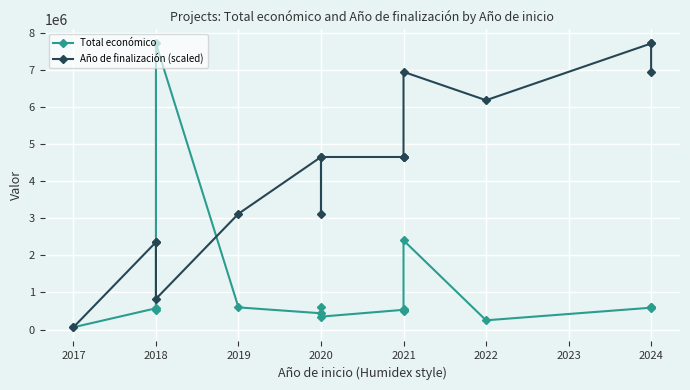

Which series has the largest range (max minus min)?

Total económico